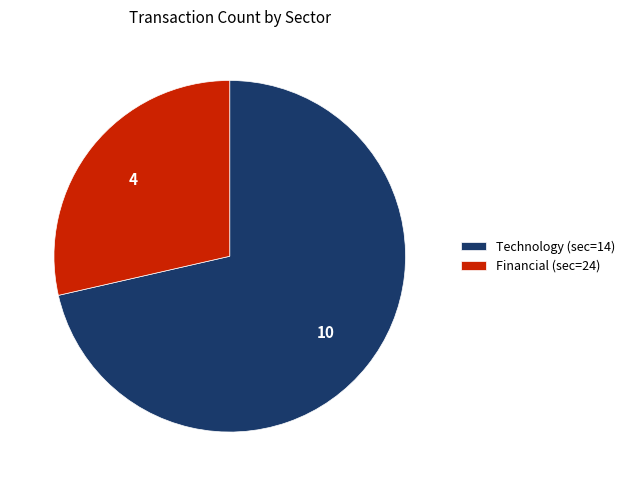

Between Financial (sec=24) and Technology (sec=14), which is larger?

Technology (sec=14)